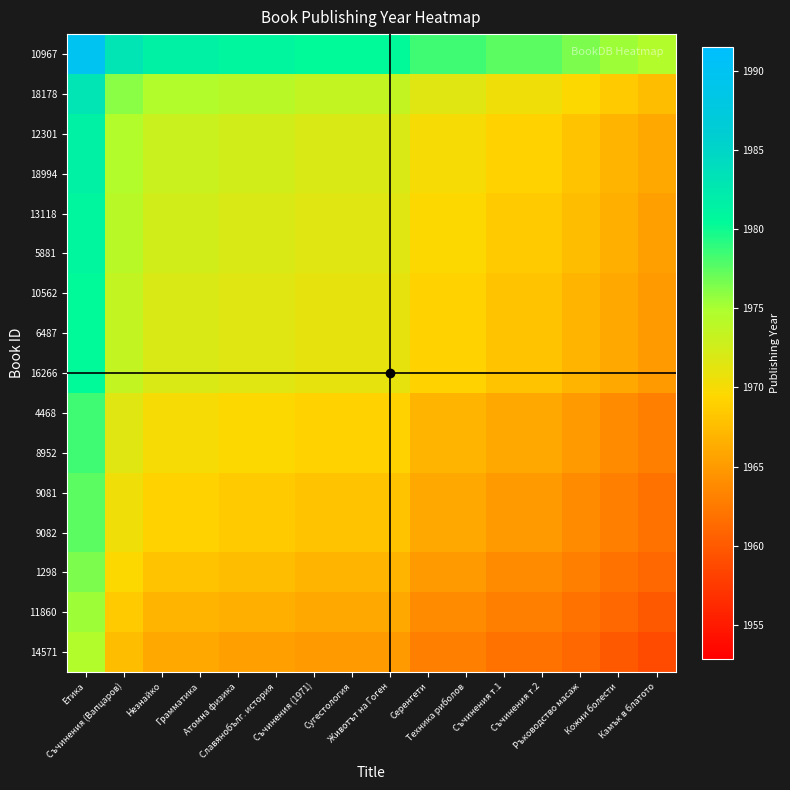

At which category is the sum across all series the highest?

Етика